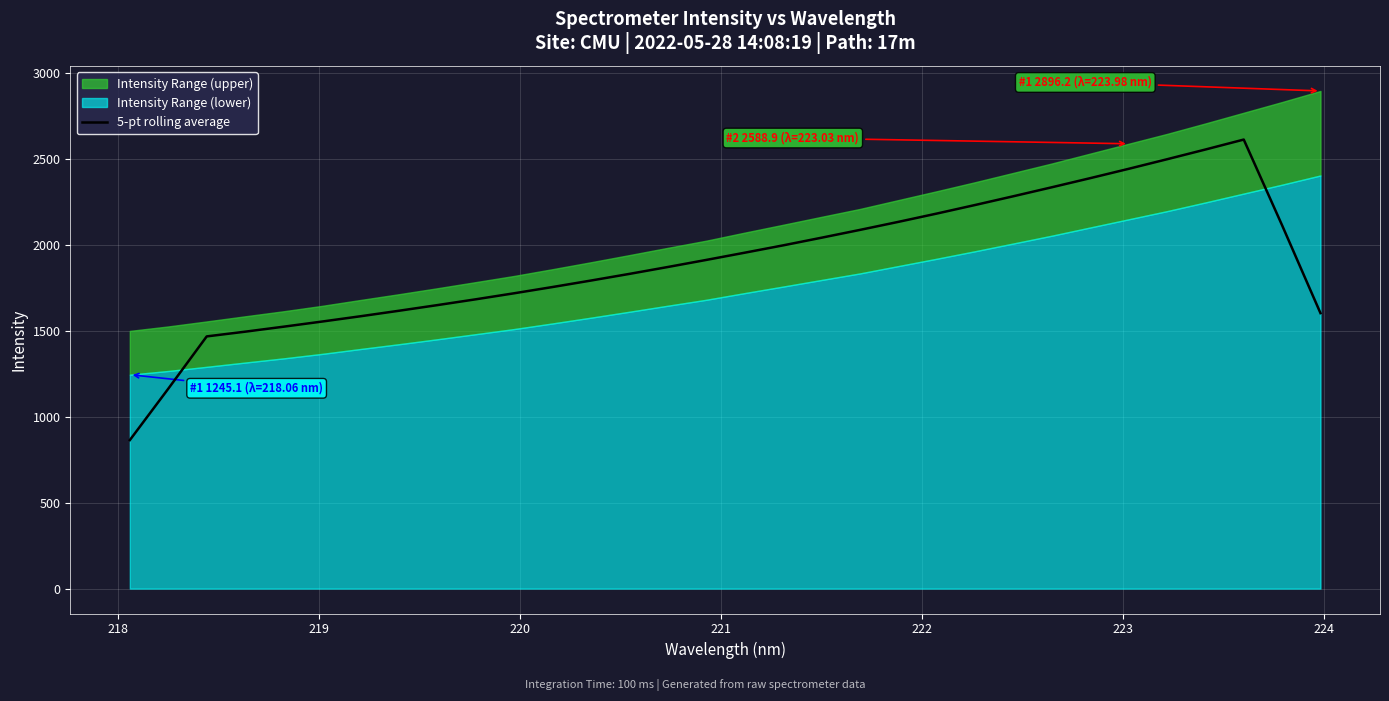

What is the lowest value of the 5-pt rolling average series?

864.2